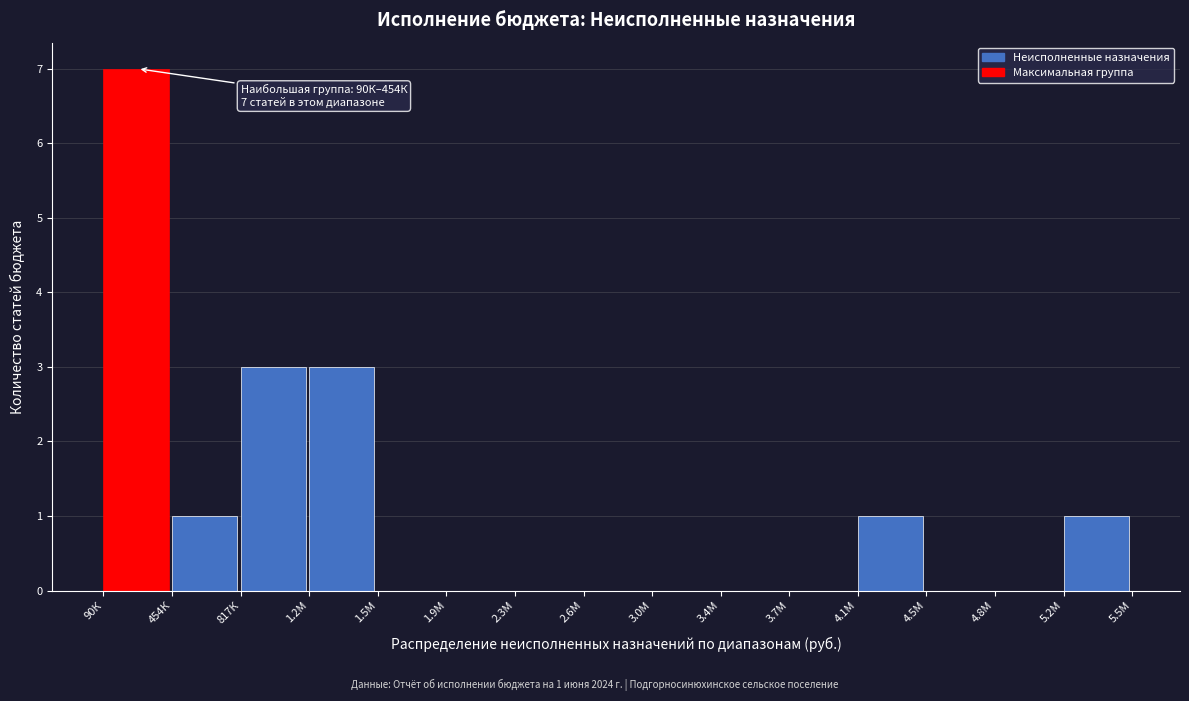

Reading right to left, what are all the values shown in this chart?

5.2М=1	4.8М=0	4.5М=0	4.1М=1	3.7М=0	3.4М=0	3.0М=0	2.6М=0	2.3М=0	1.9М=0	1.5М=0	1.2М=3	817К=3	454К=1	90К=7